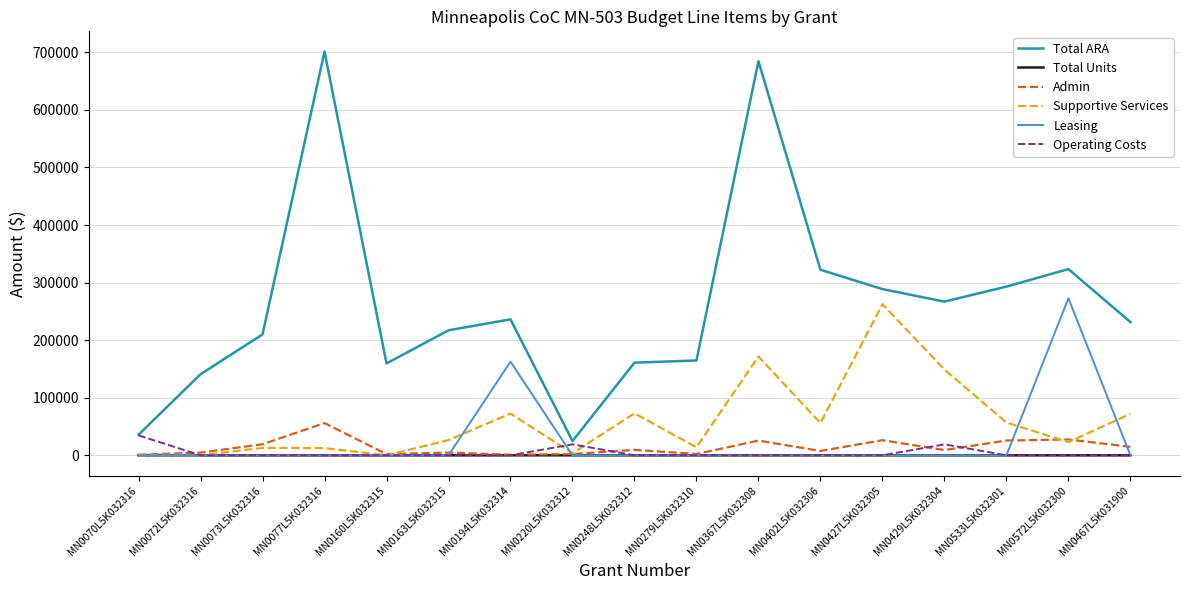

The Supportive Services series shows 17086 at MN0194L5K032314. True or false?

False